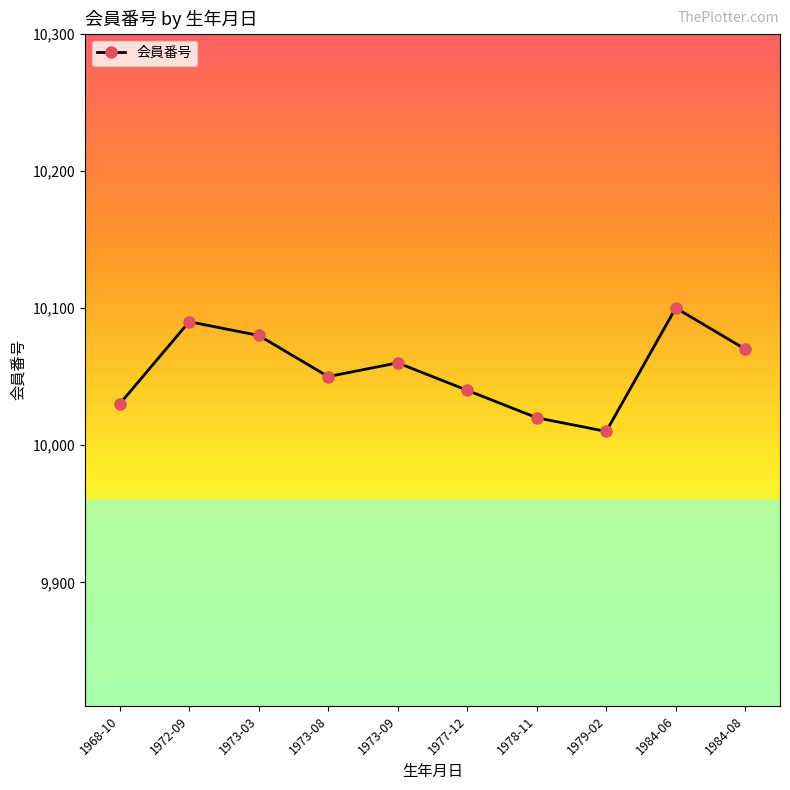

List the labels in order of value, smallest first.

1979-02, 1978-11, 1968-10, 1977-12, 1973-08, 1973-09, 1984-08, 1973-03, 1972-09, 1984-06